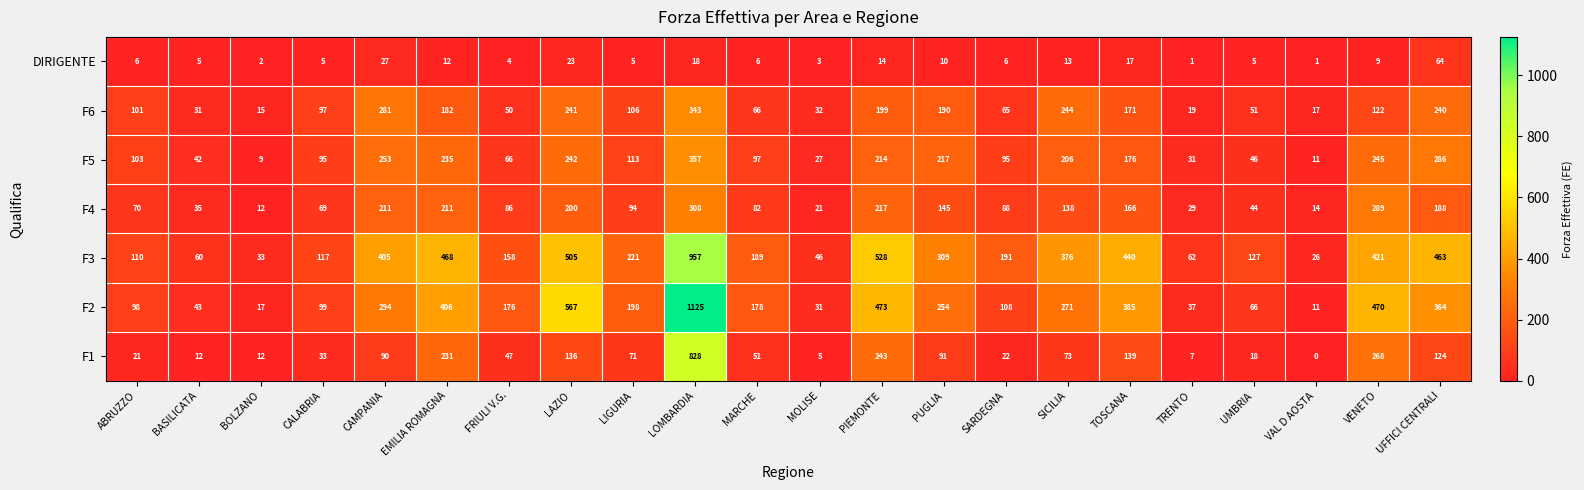

What is the minimum value for F5?

9